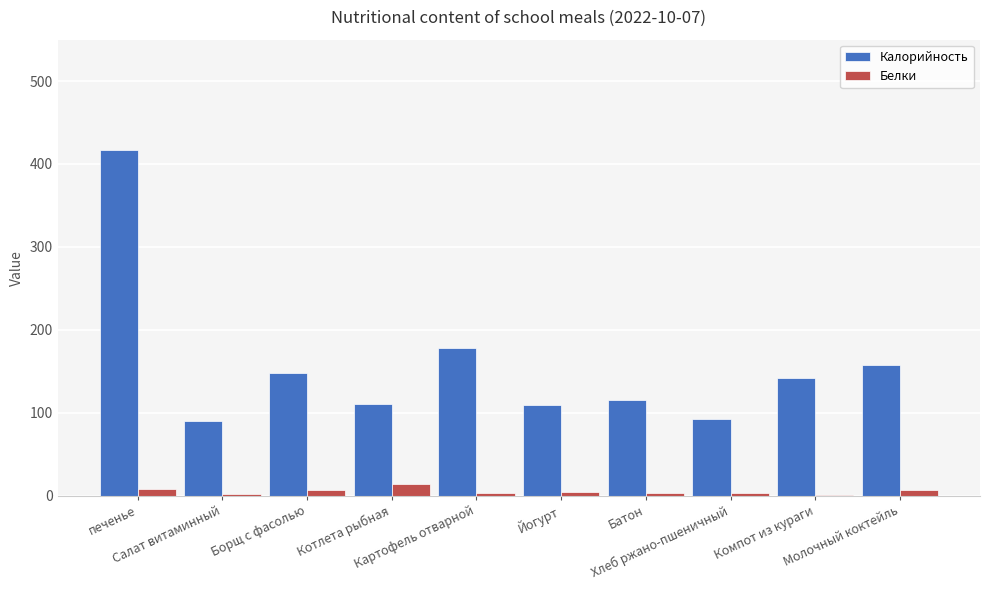

What is the maximum value for Калорийность?

417.0